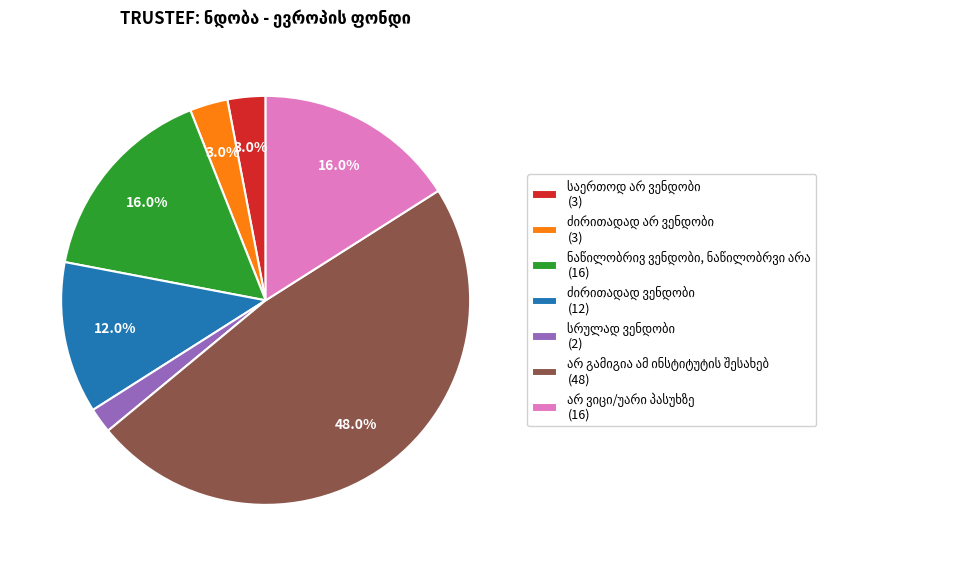

Is there any slice that represents more than half of the pie?

No